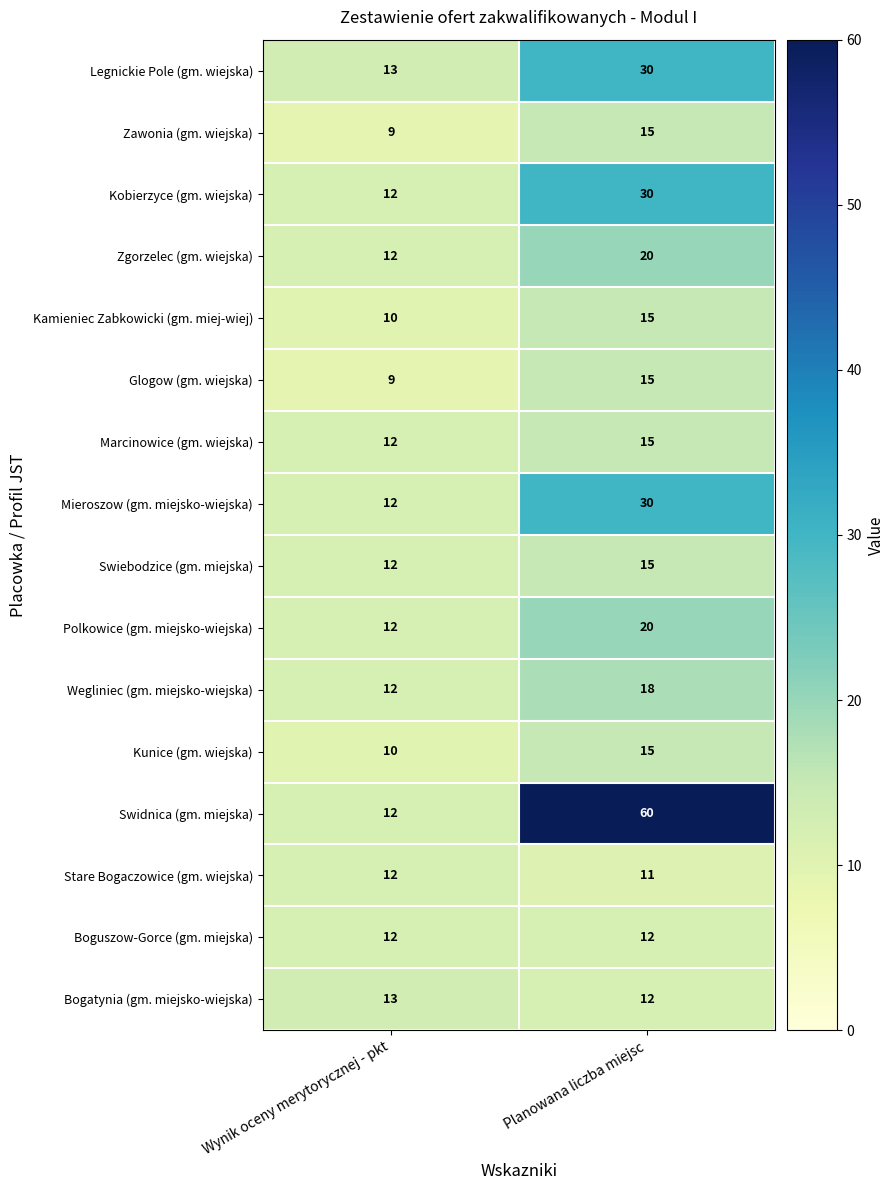

True or false: Legnickie Pole (gm. wiejska) has a value of 30 at Planowana liczba miejsc.

True